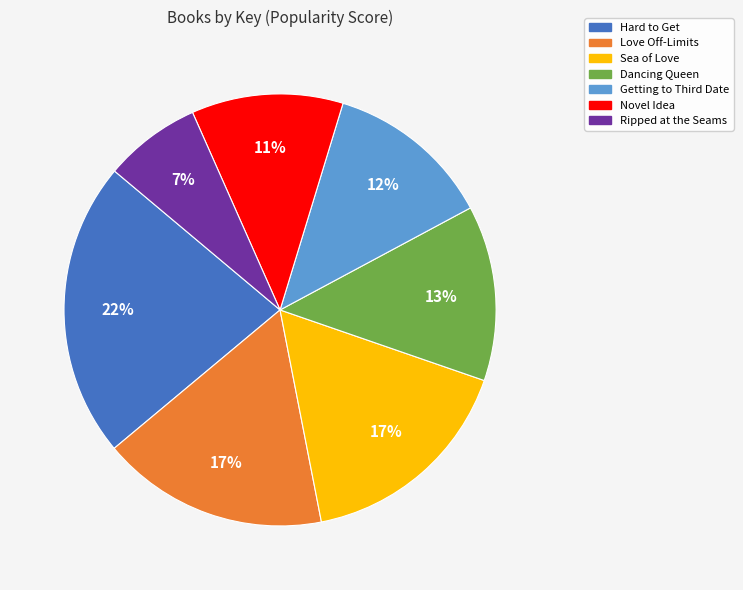

Between Love Off-Limits and Hard to Get, which is larger?

Hard to Get